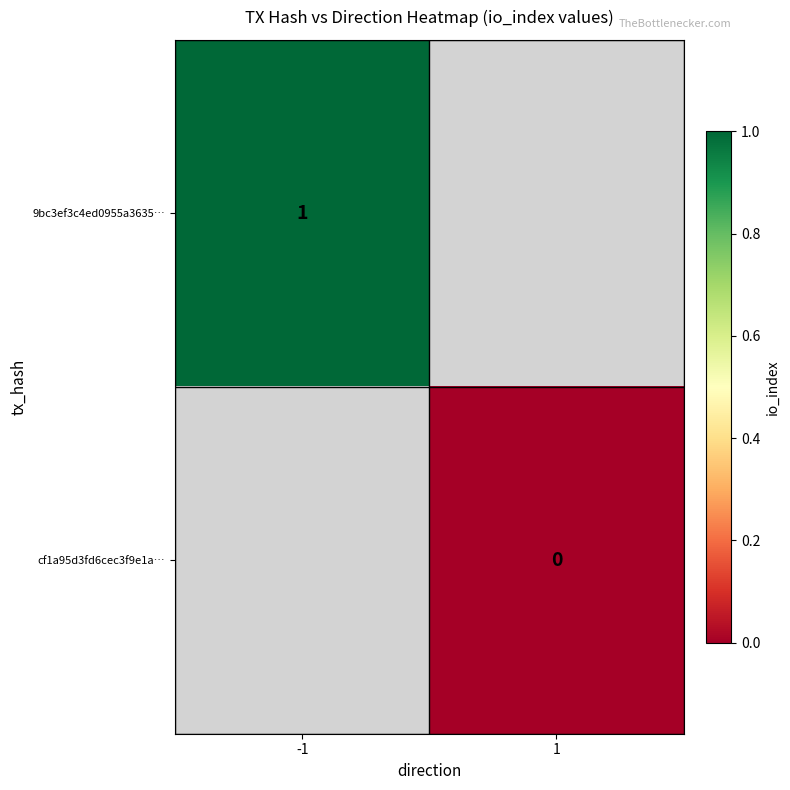

The 9bc3ef3c4ed0955a3635… series shows 1 at -1. True or false?

True